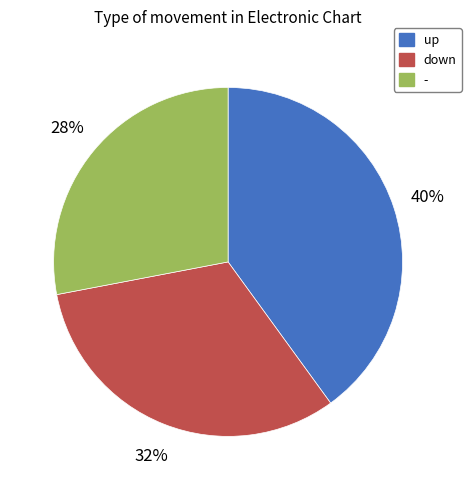

Combined, do down and up account for over 50%?

Yes